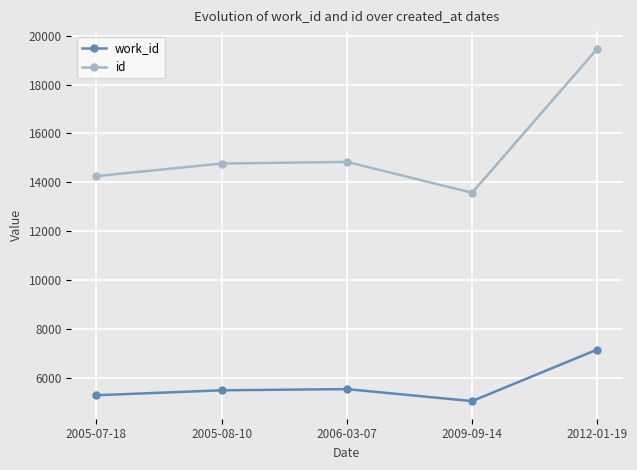

The value of work_id at 2012-01-19 is 7171. True or false?

True